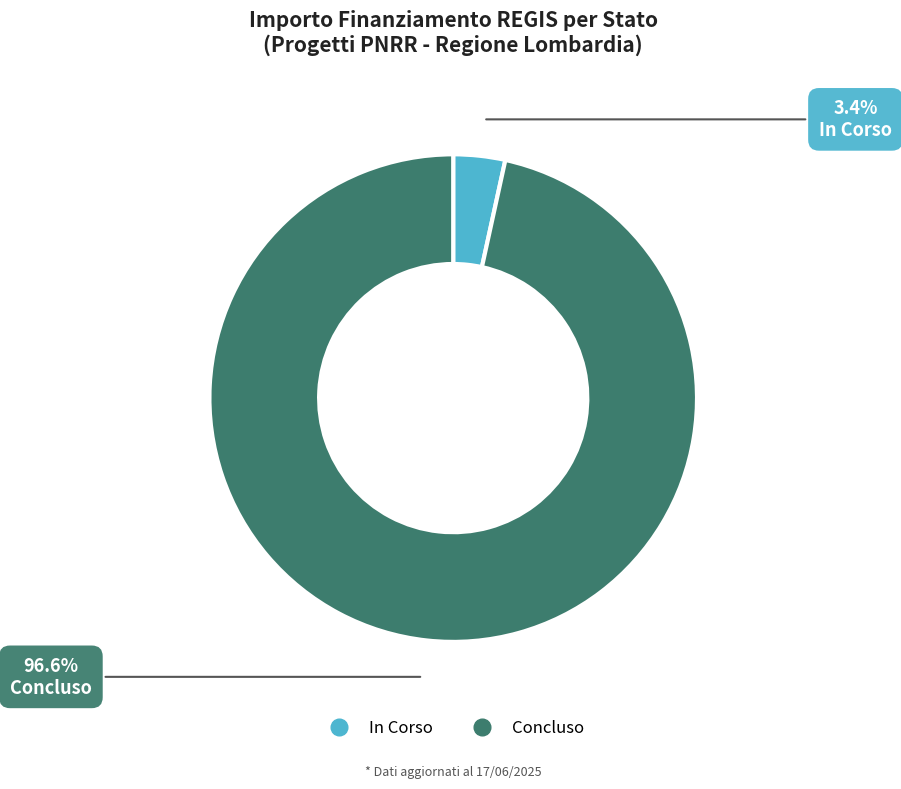

Is there any slice that represents more than half of the pie?

Yes